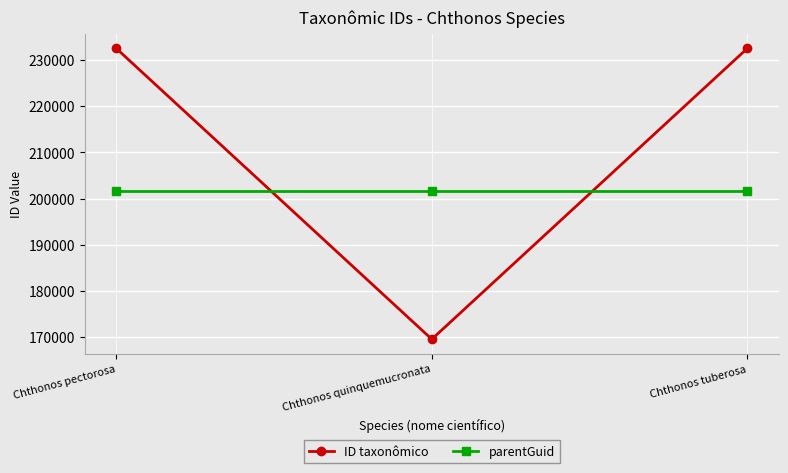

What is the difference between the second highest and minimum values in the ID taxonômico series?

62949